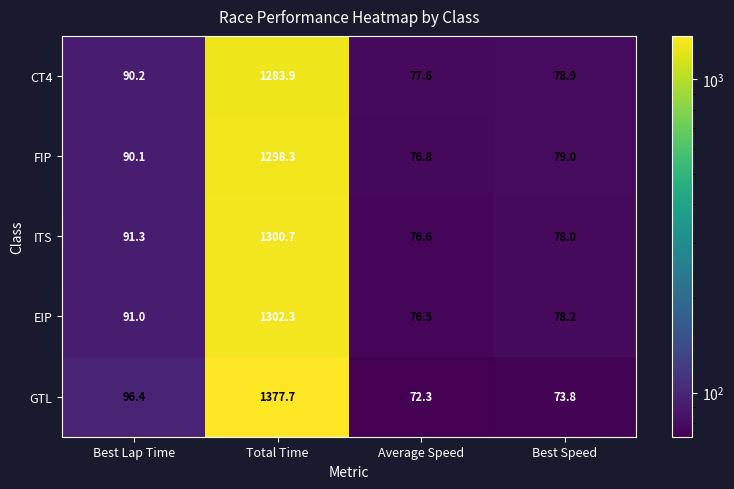

Which series has the widest spread of values?

GTL